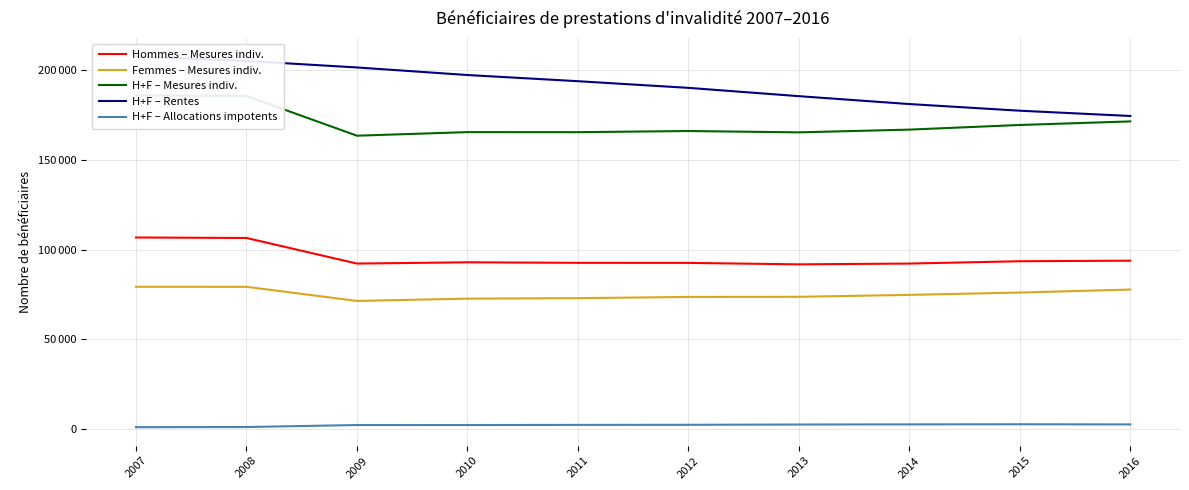

At which label is H+F – Rentes closest to 191153?

2012